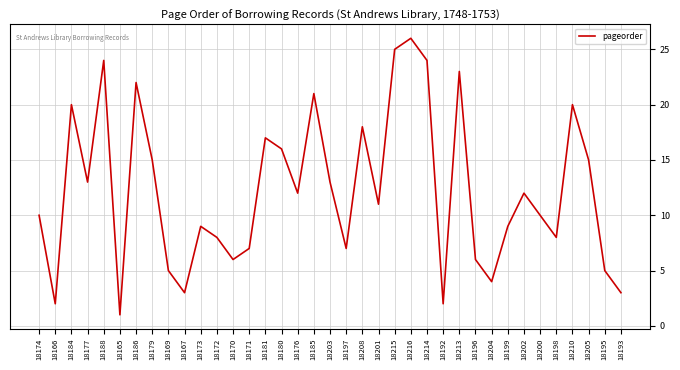

Reading right to left, what are all the values shown in this chart?

3	5	15	20	8	10	12	9	4	6	23	2	24	26	25	11	18	7	13	21	12	16	17	7	6	8	9	3	5	15	22	1	24	13	20	2	10